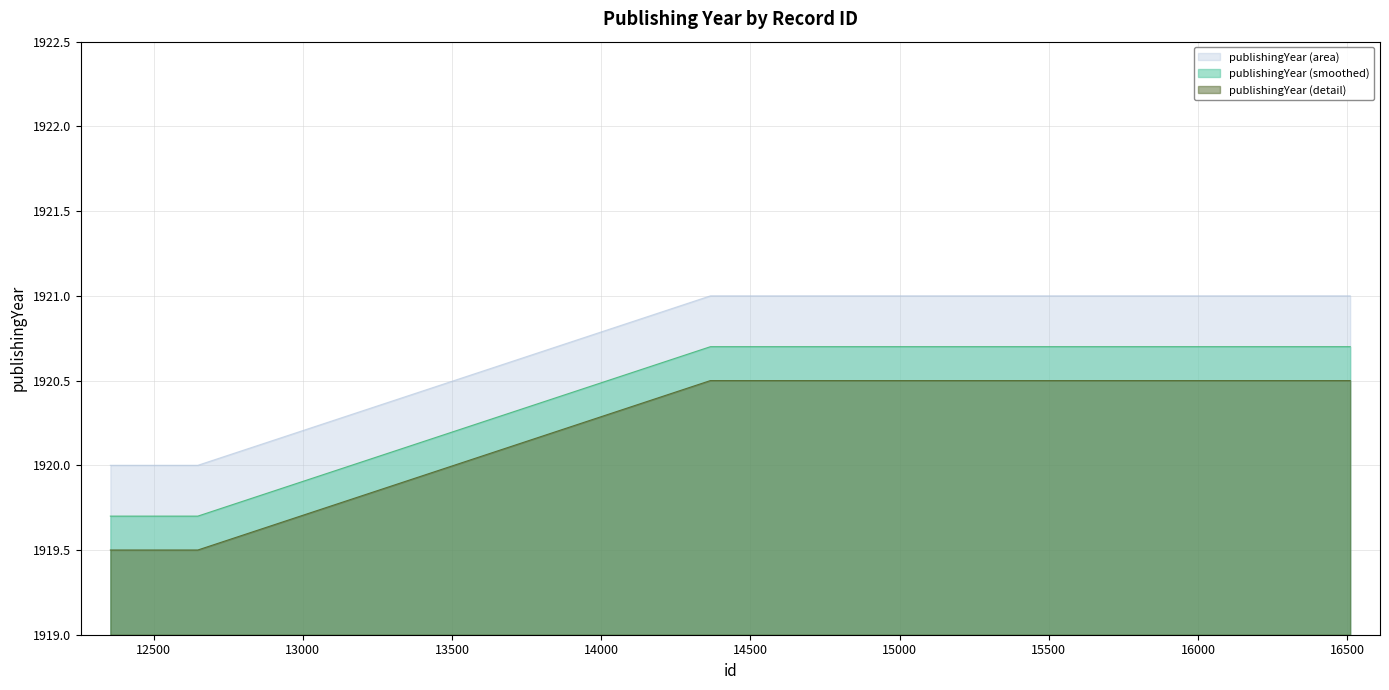

Which series has the largest total across all categories?

publishingYear (area)